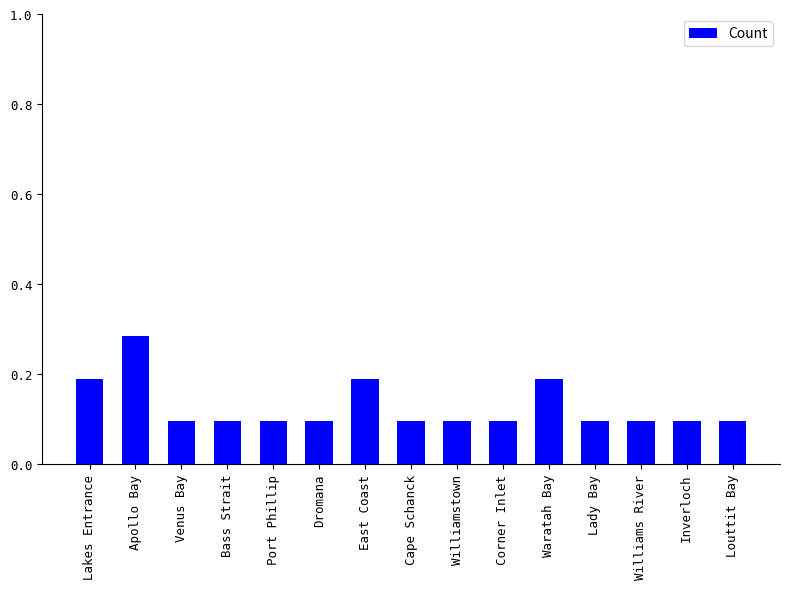

Does the chart contain any negative values?

No